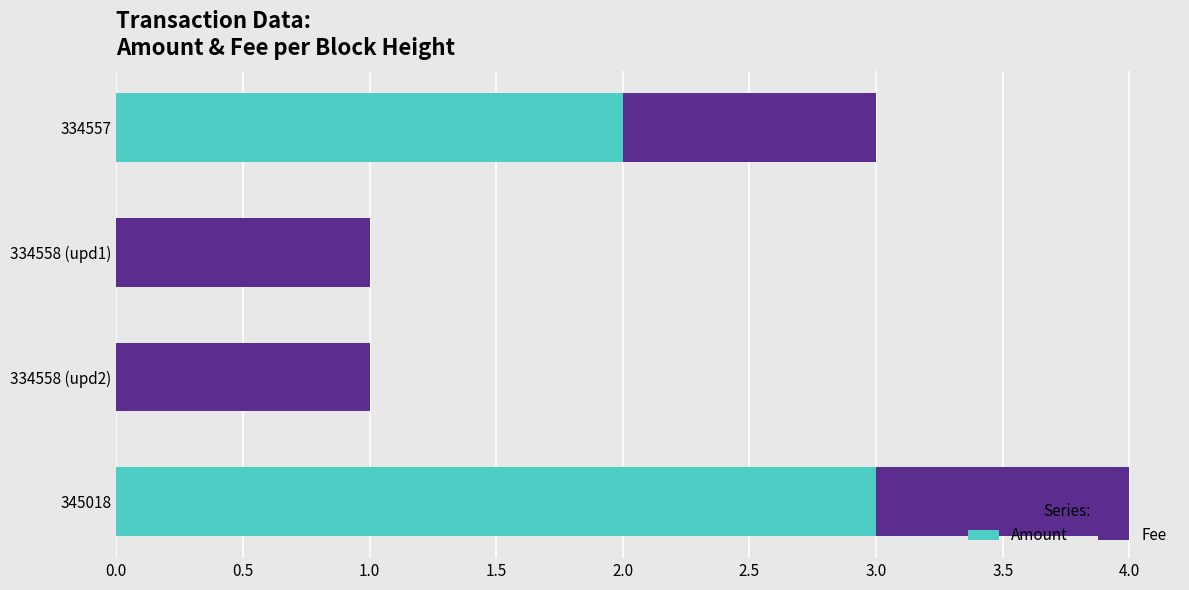

True or false: Amount has a value of 2.0 at 345018.

False